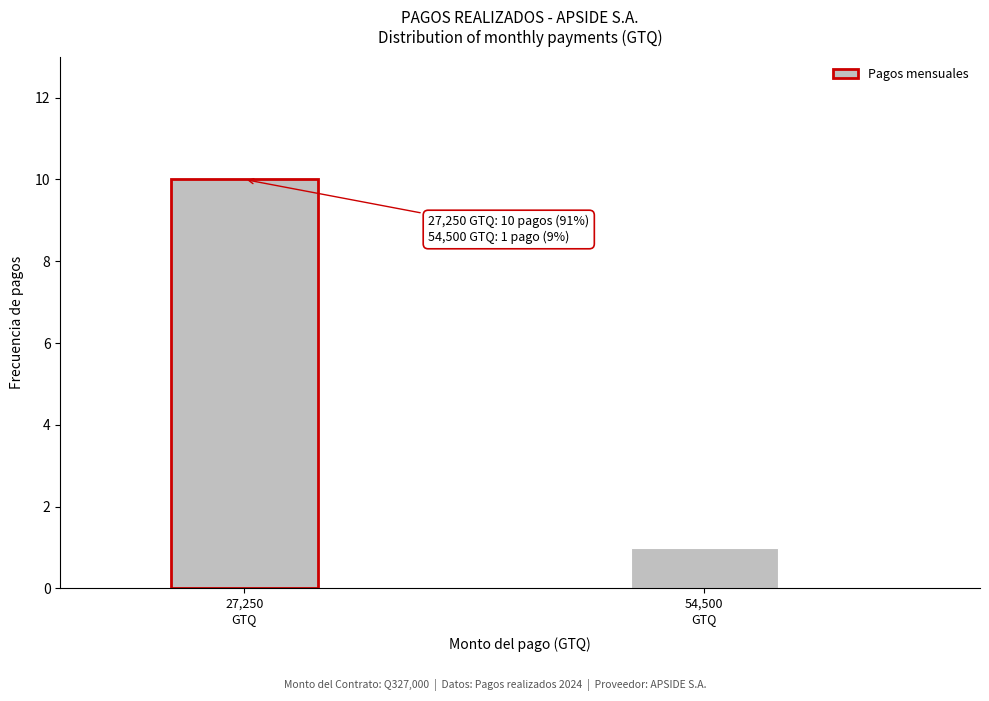

Reading left to right, extract all data points from this chart.

10	1